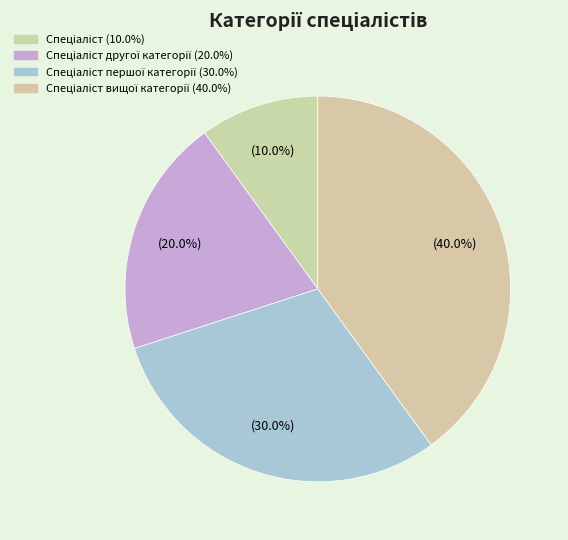

How many segments does this pie chart have?

4